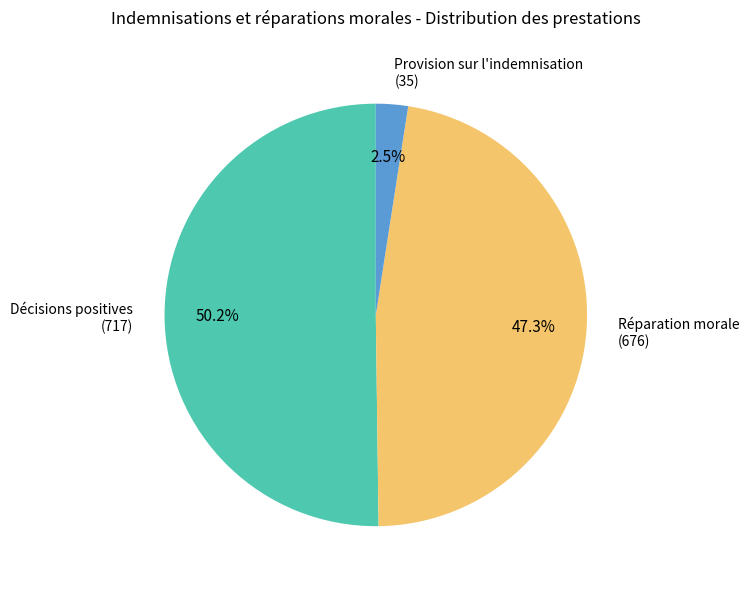

Is it true that Décisions positives is 50% of the pie?

True